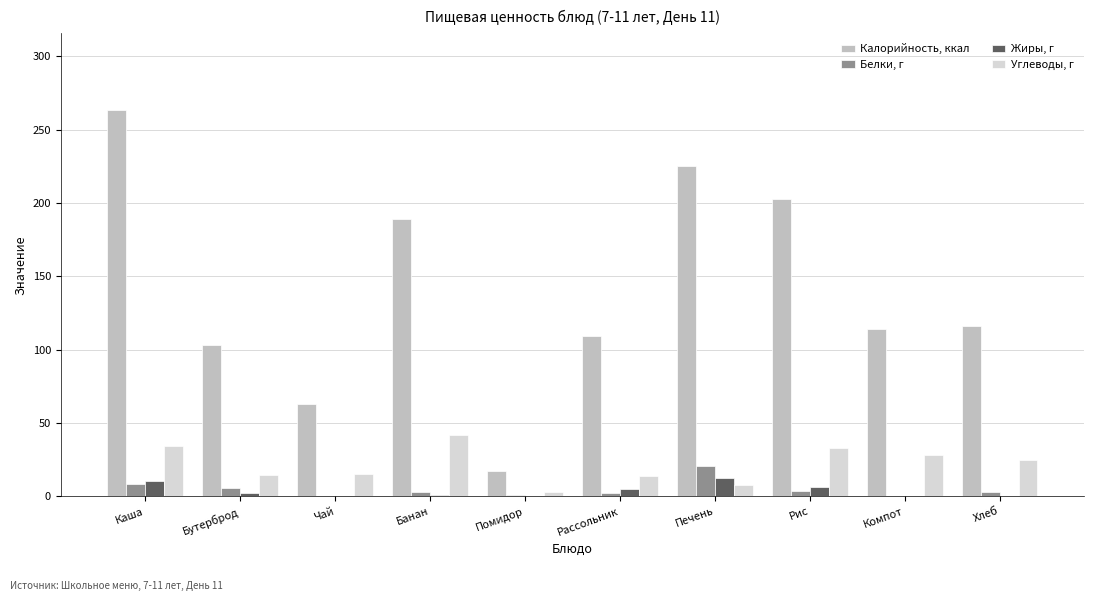

How many categories are shown in the chart?

10